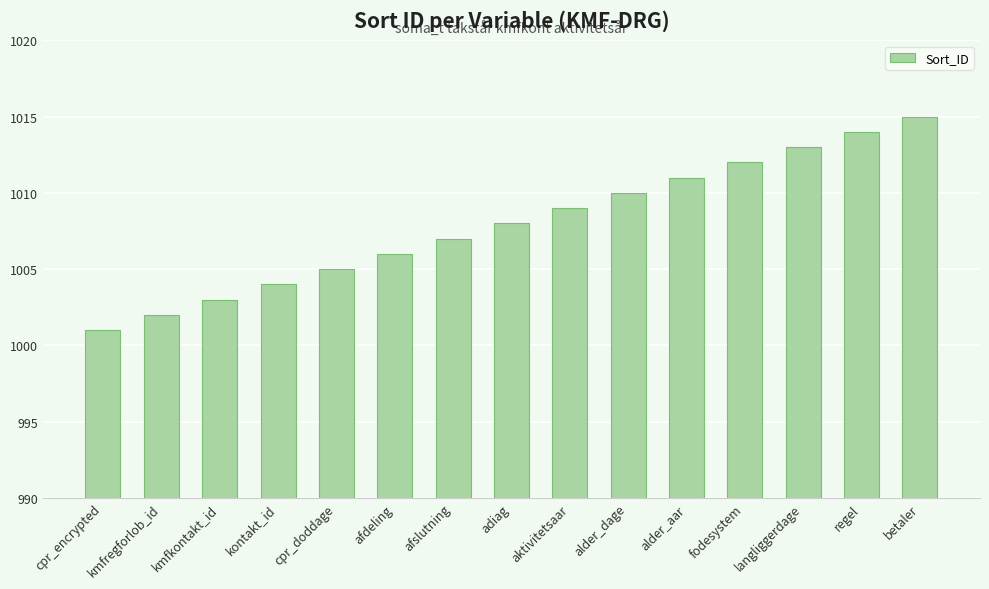

Reading right to left, extract all data points from this chart.

betaler=1015	regel=1014	langliggerdage=1013	fodesystem=1012	alder_aar=1011	alder_dage=1010	aktivitetsaar=1009	adiag=1008	afslutning=1007	afdeling=1006	cpr_doddage=1005	kontakt_id=1004	kmfkontakt_id=1003	kmfregforlob_id=1002	cpr_encrypted=1001